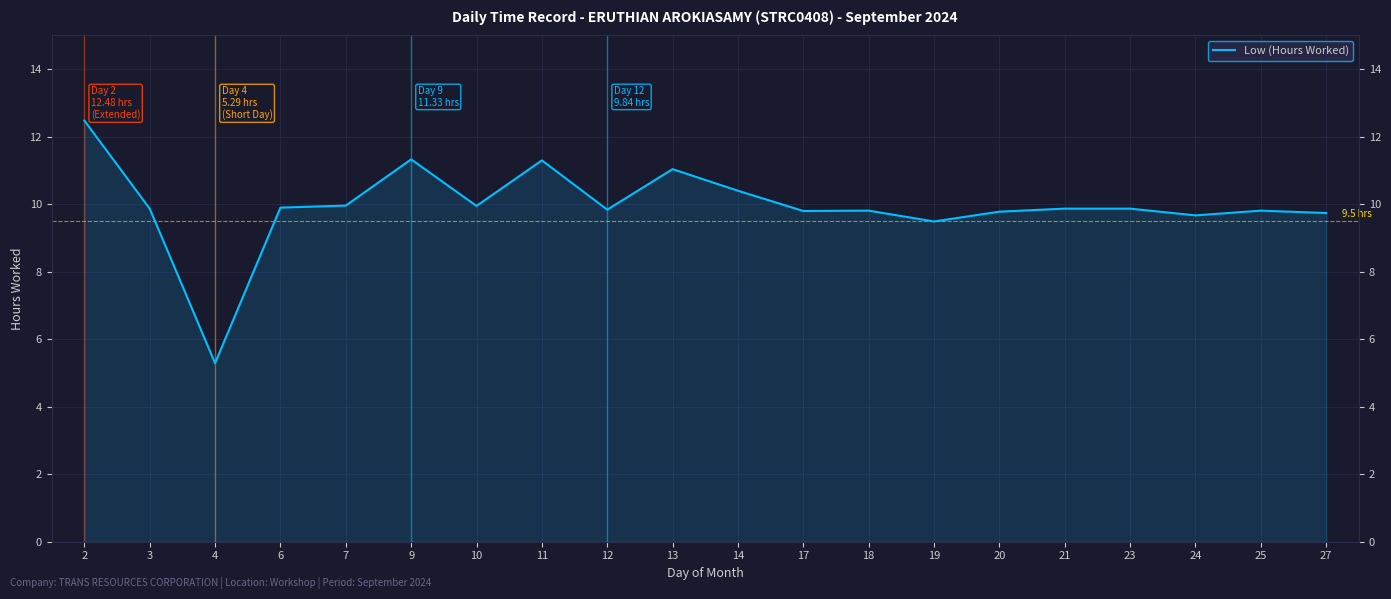

True or false: the data shows 3.3 at 3.

False